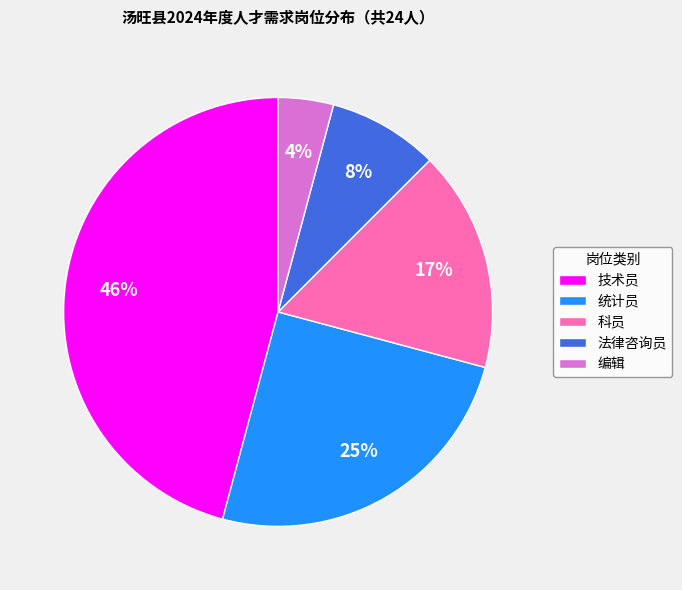

Which category has the smallest portion of the pie?

编辑